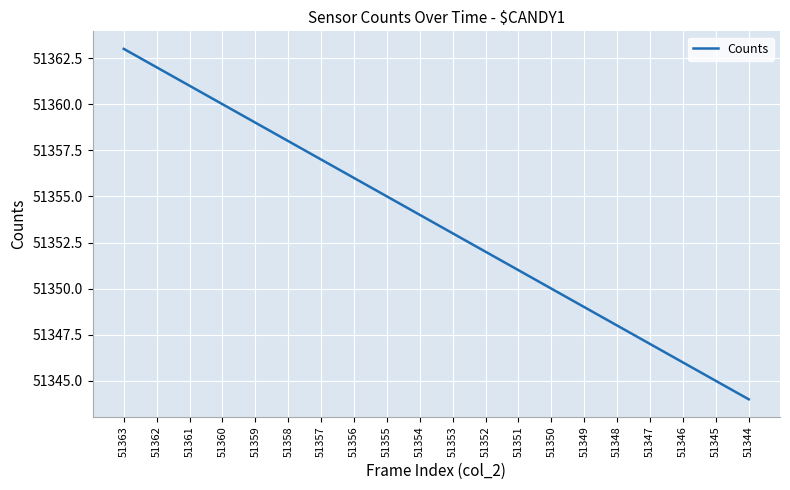

True or false: the data shows 33758 at 51352.

False